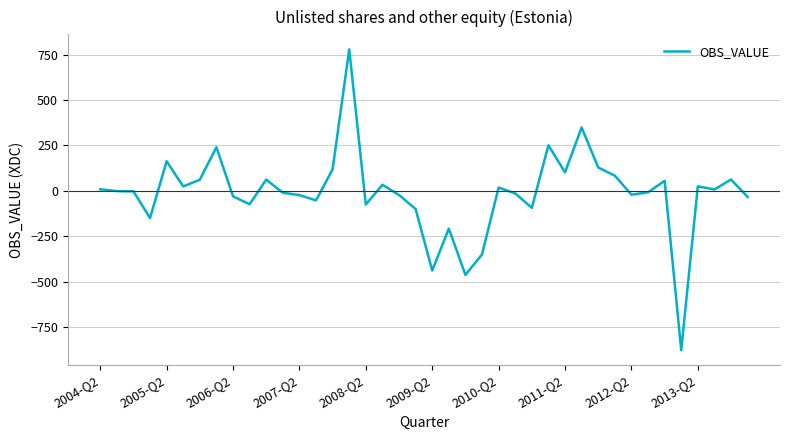

What is the maximum value shown in the chart?

778.7